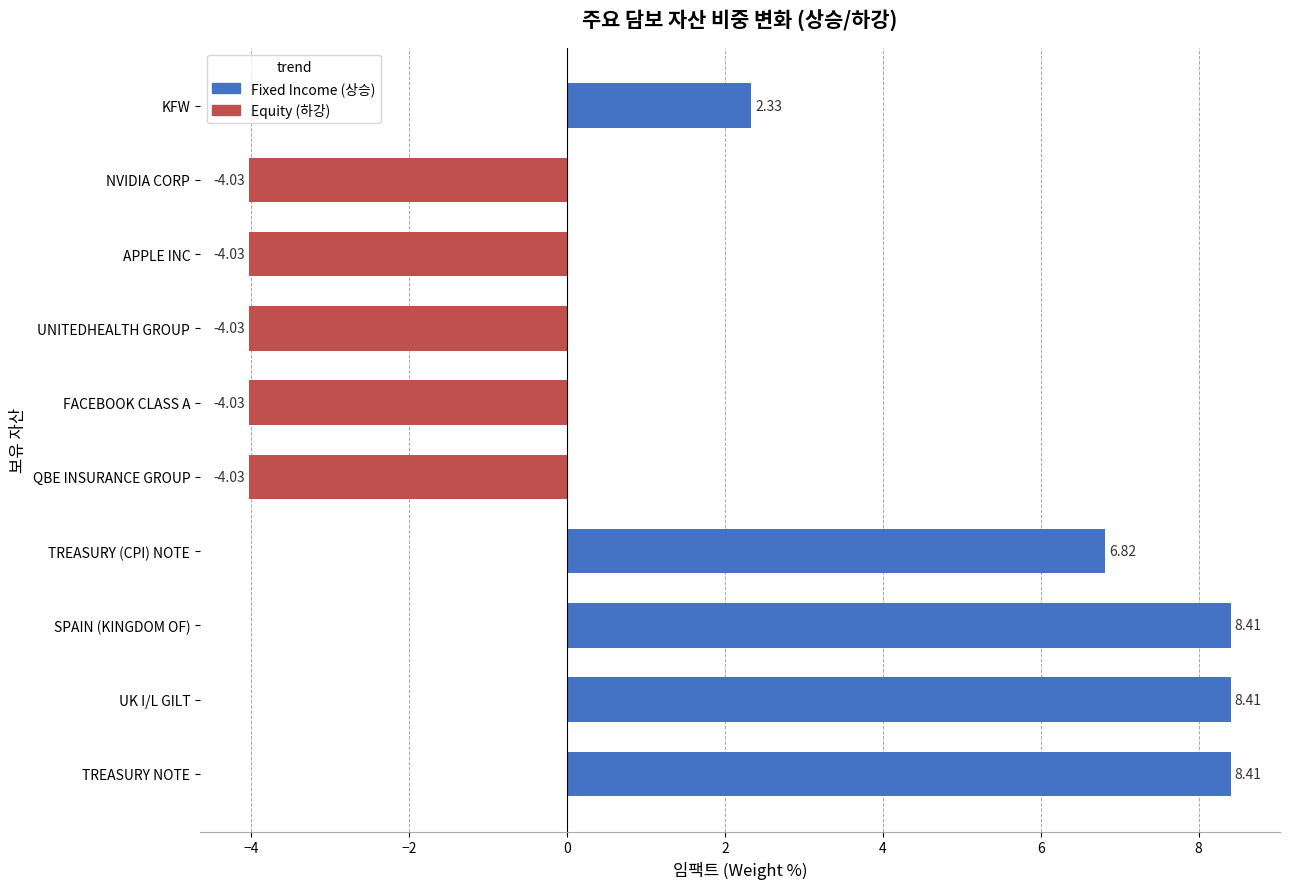

What is the difference between the values at SPAIN (KINGDOM OF) and TREASURY (CPI) NOTE?

1.6